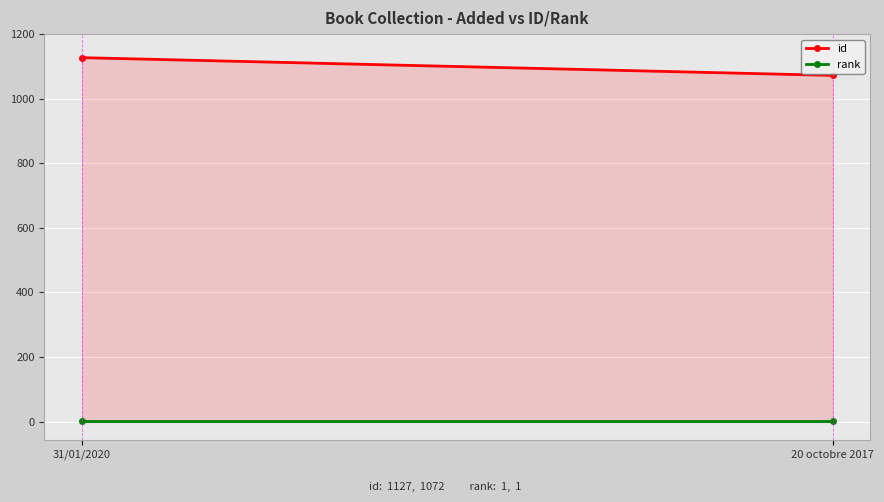

The value of rank at 31/01/2020 is 2. True or false?

False